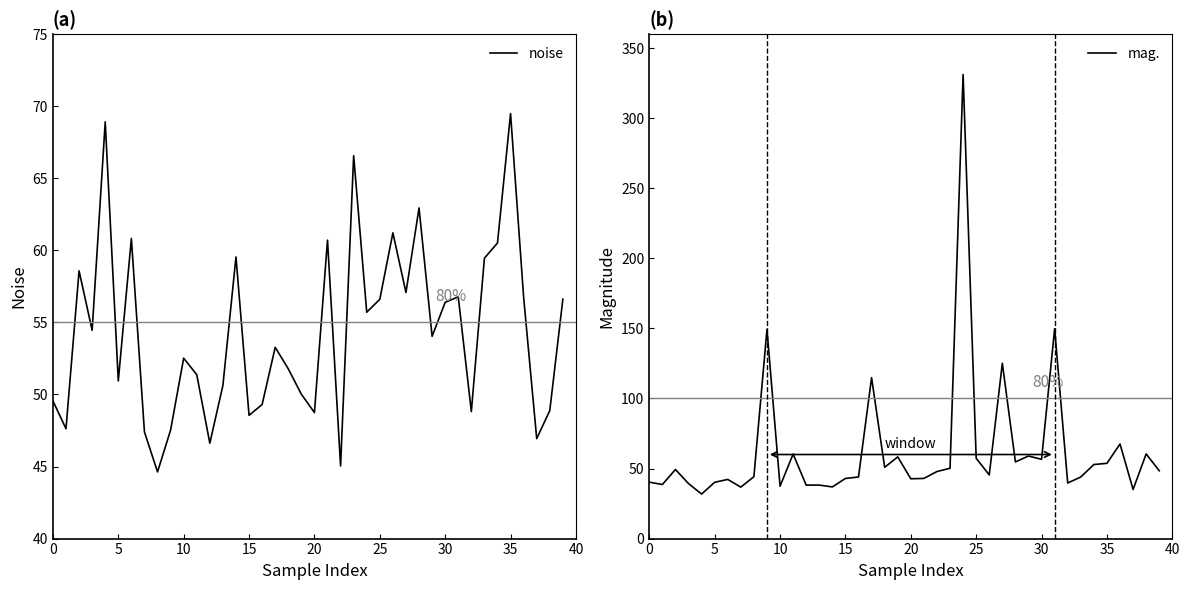

How many times do mag. and noise cross each other?

20